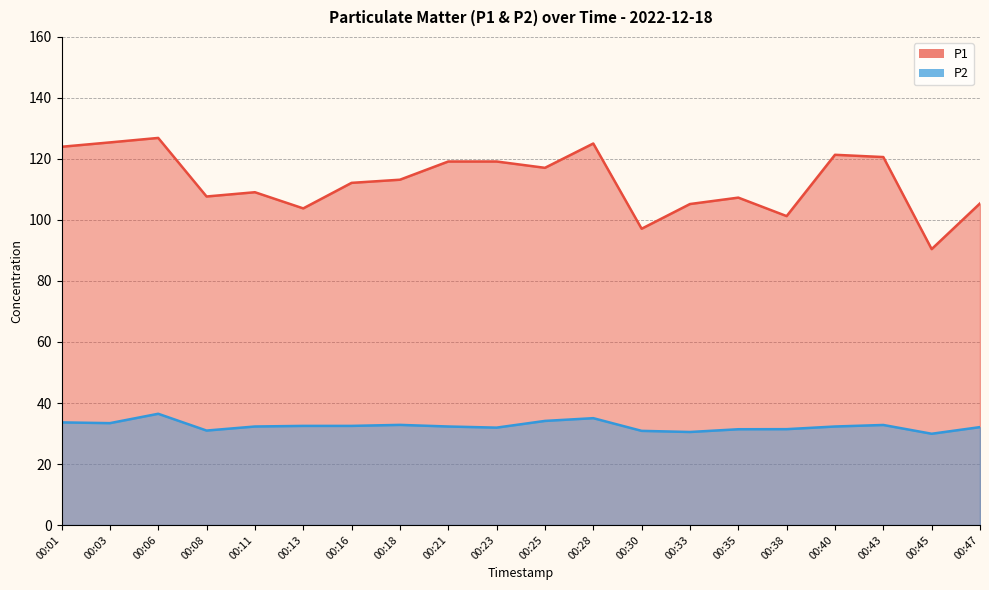

Reading left to right, what are all the values shown in this chart?

P1: 124.0	125.4	126.9	107.7	109.1	103.8	112.2	113.2	119.2	119.2	117.1	125.1	97.1	105.2	107.3	101.3	121.4	120.6	90.5	105.4
P2: 33.6	33.4	36.5	31.0	32.3	32.5	32.5	32.8	32.3	31.9	34.1	35.0	30.9	30.5	31.4	31.4	32.3	32.8	29.9	32.1